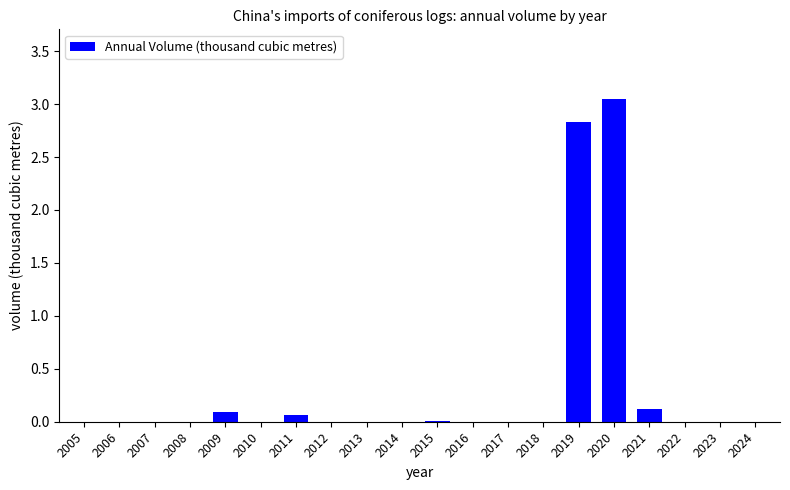

What is the sum of all values?

6.2